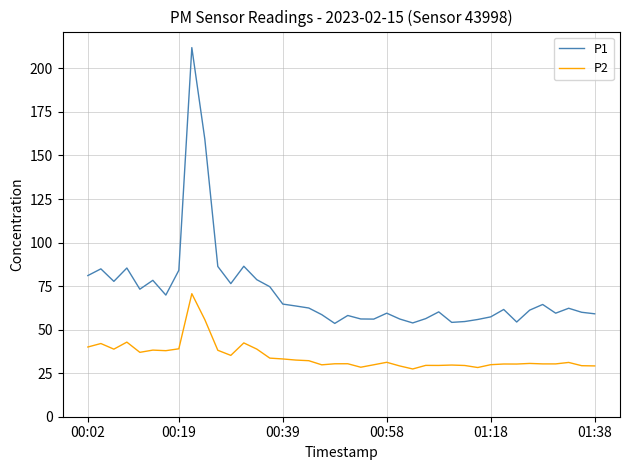

Which series has the widest spread of values?

P1